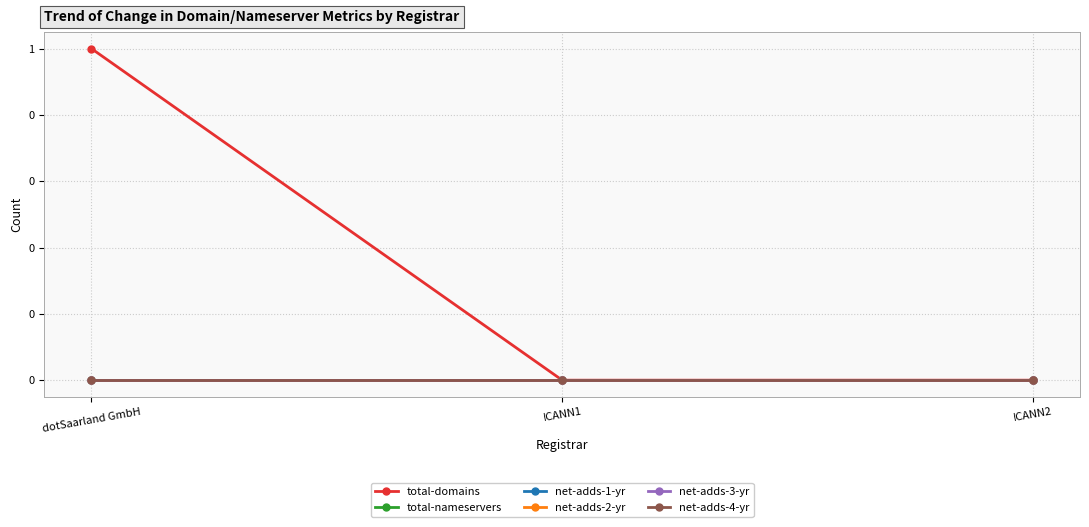

Does the chart have visible grid lines?

Yes